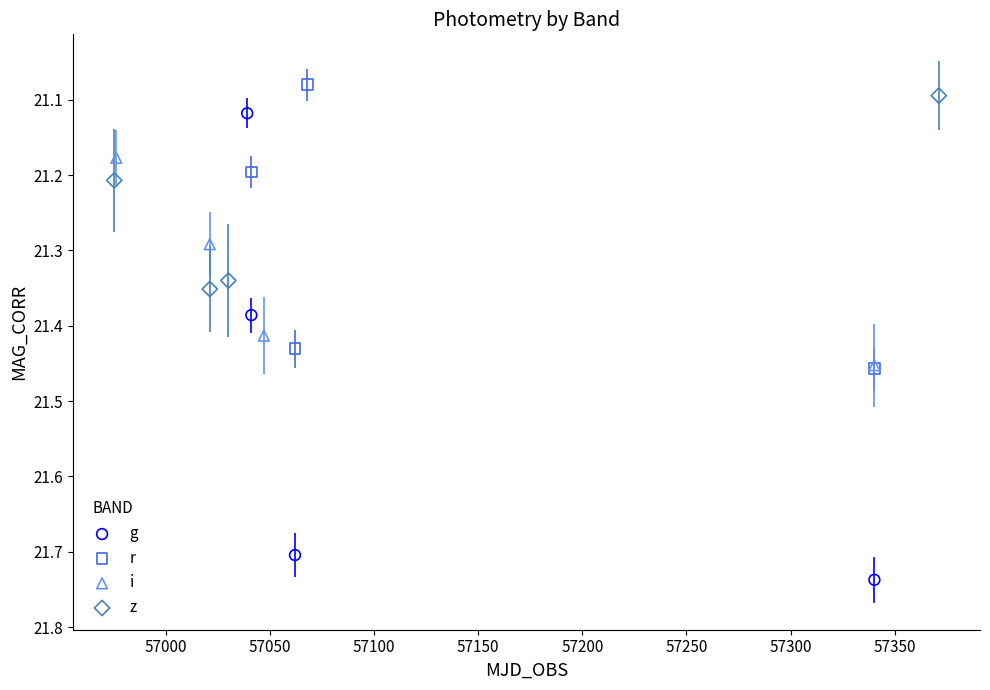

Which series has the largest Y range (max minus min)?

g